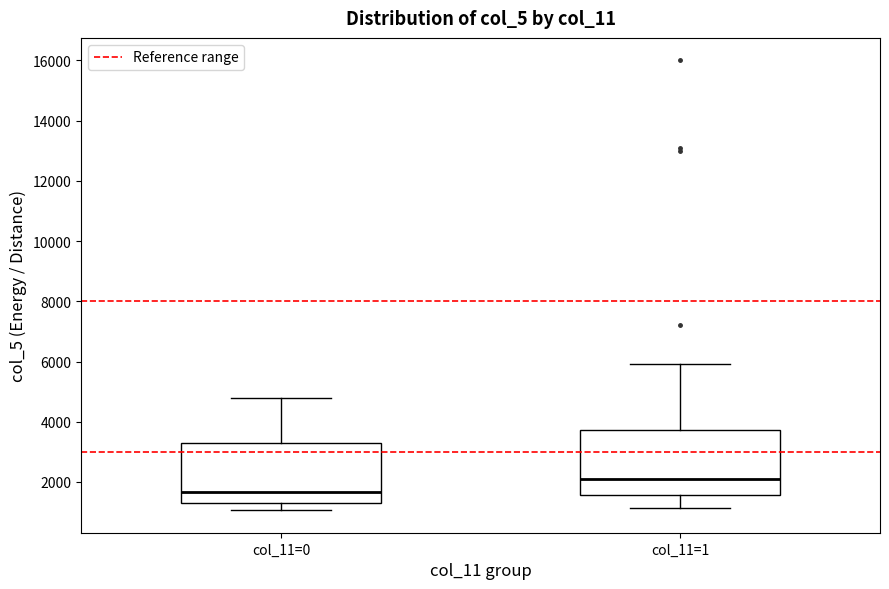

Which box's median line is the lowest?

col_11=0